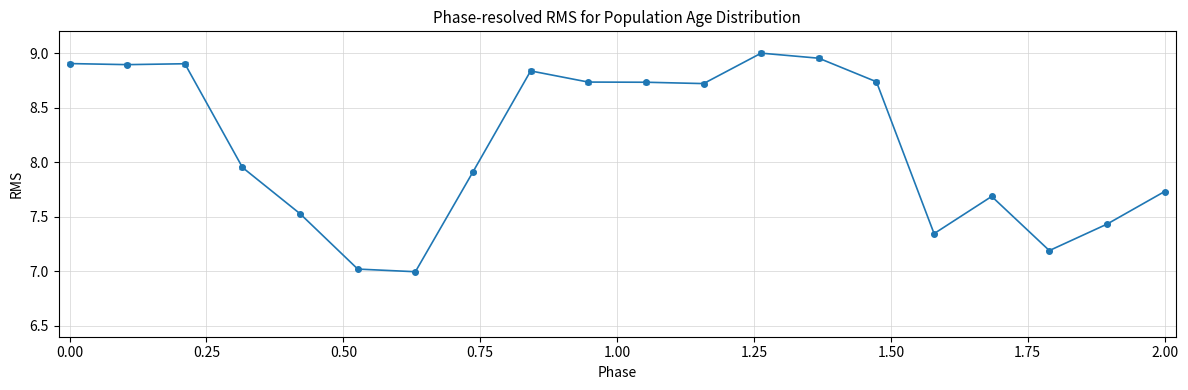

What is the difference between the maximum and second lowest values?

2.0